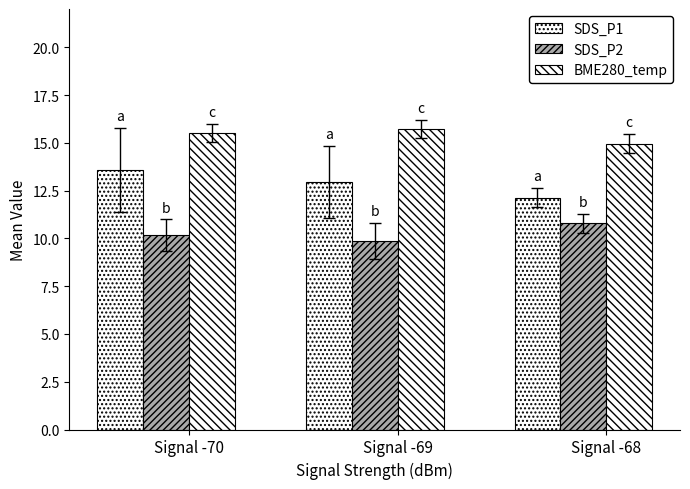

How many values in the SDS_P2 series are below 10?

1